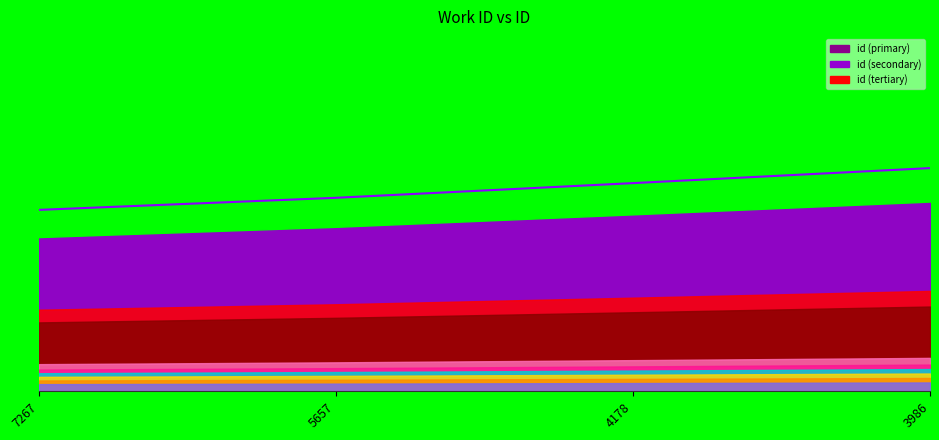

Is it true that the value at 3986 is 5558?

False